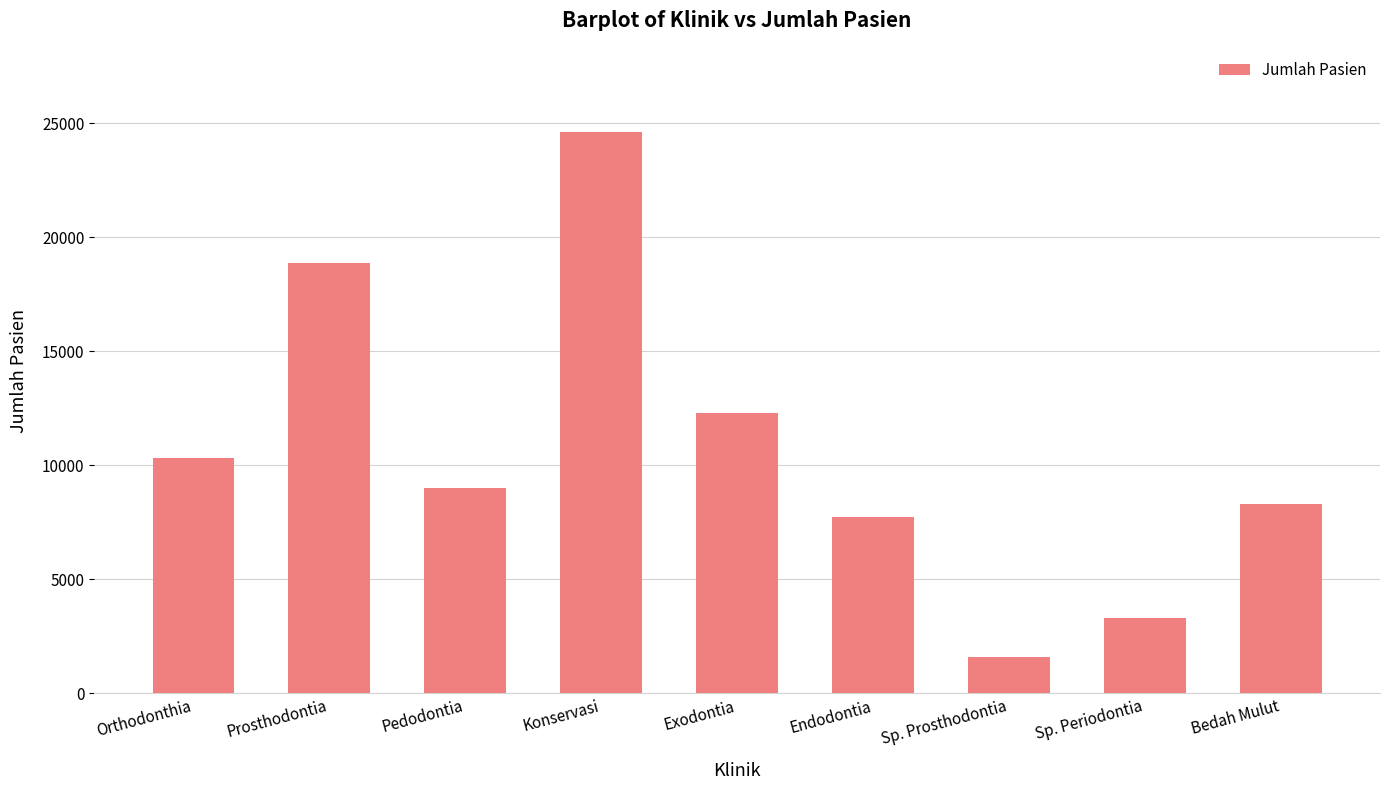

Are the bars grouped side by side (vs. stacked)?

No